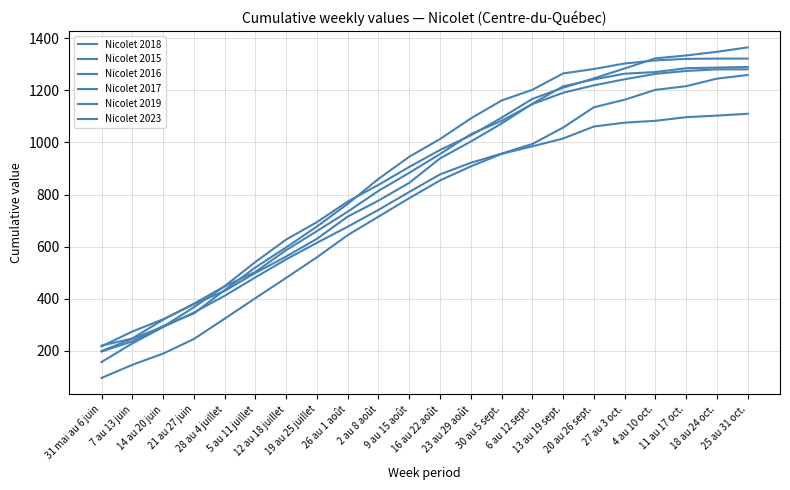

The Nicolet 2016 series shows 813.9 at 2 au 8 août. True or false?

True